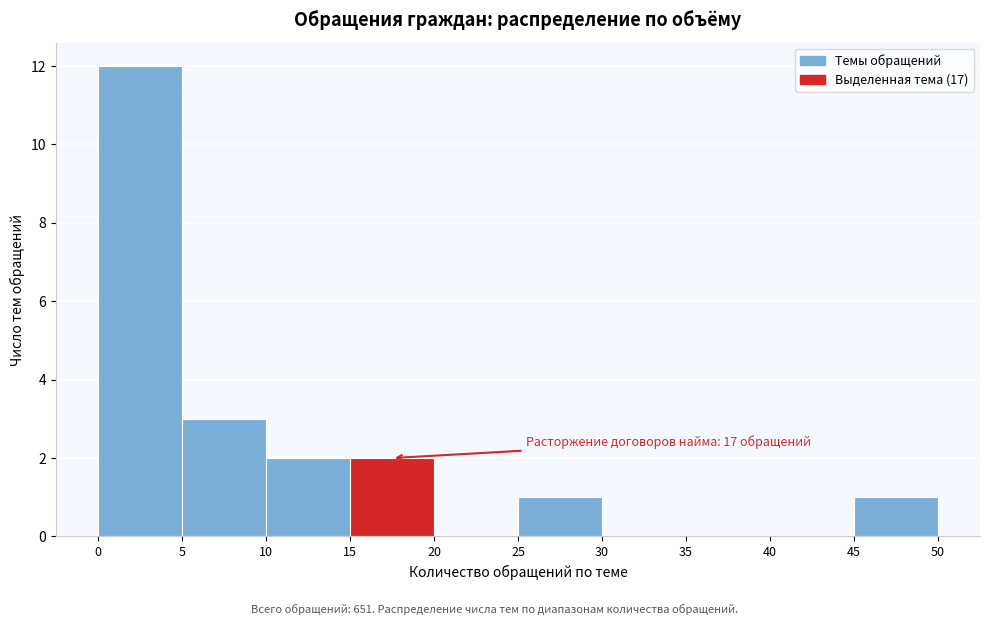

Which range on the x-axis has the tallest bar?

0 to 5